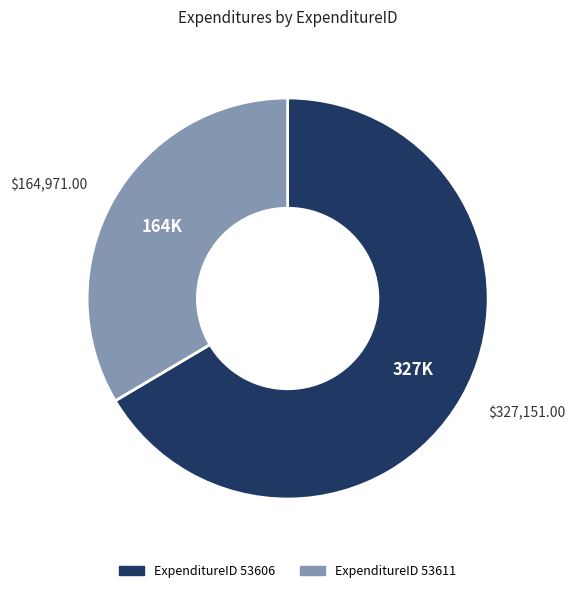

Does any single category account for the majority?

Yes